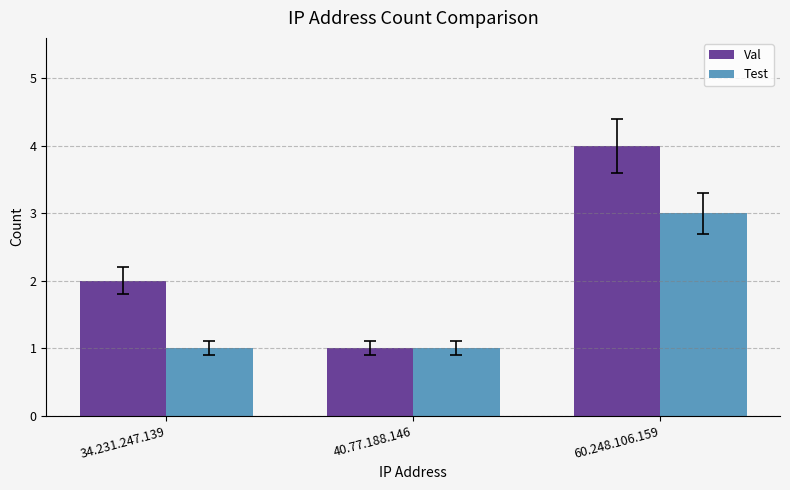

The Val series shows 3 at 34.231.247.139. True or false?

False